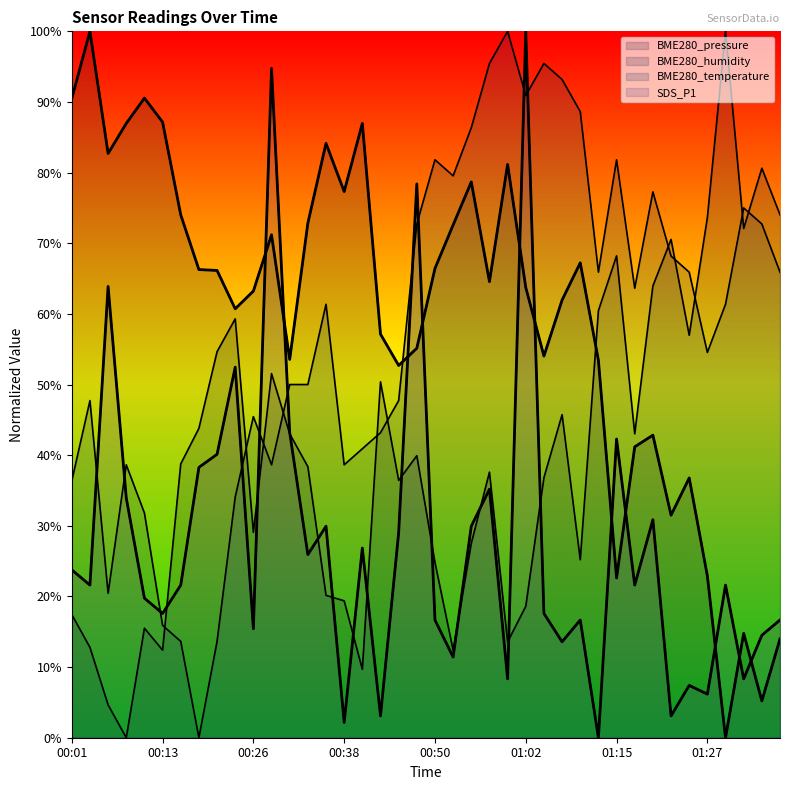

Is it true that BME280_temperature equals 1.1 at 00:50?

False